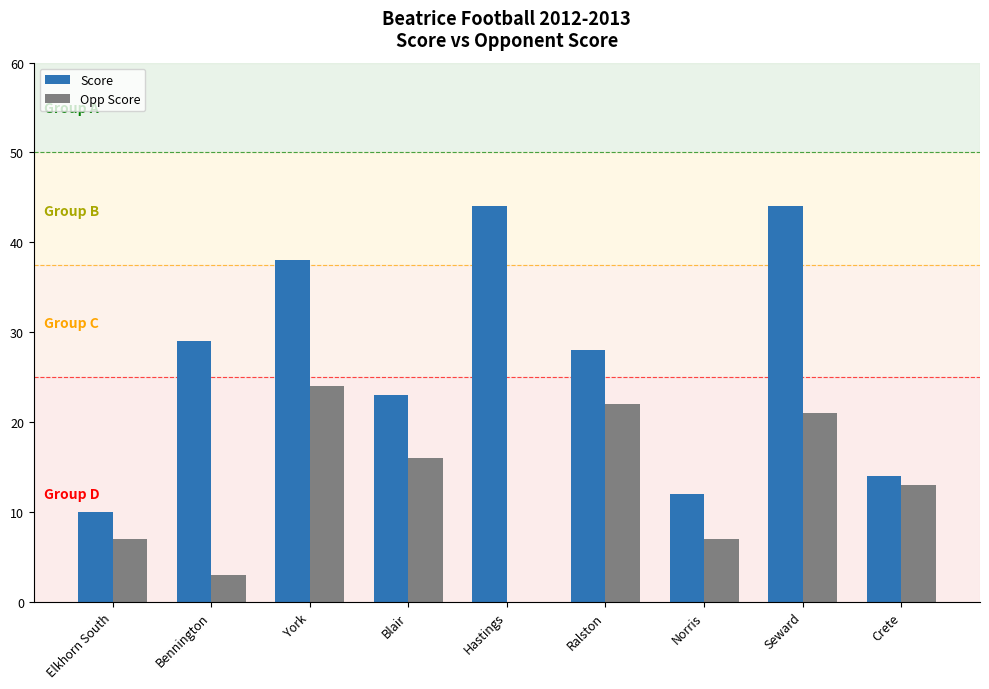

How many data points does each series have?

9